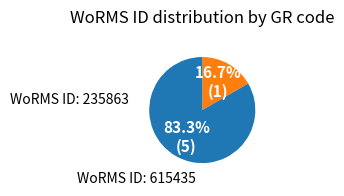

Does any single category account for the majority?

Yes